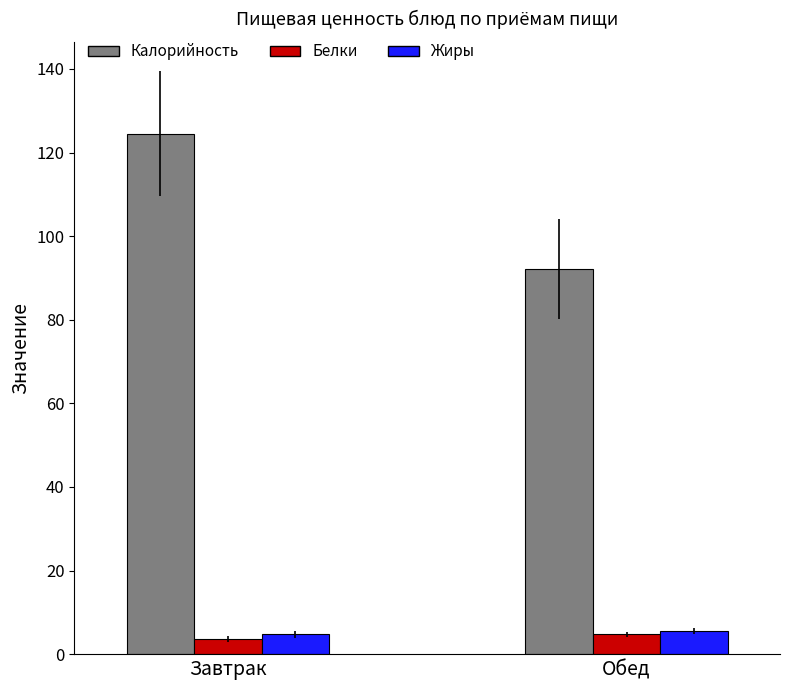

What is the label of the 2nd bar from the left?

Обед